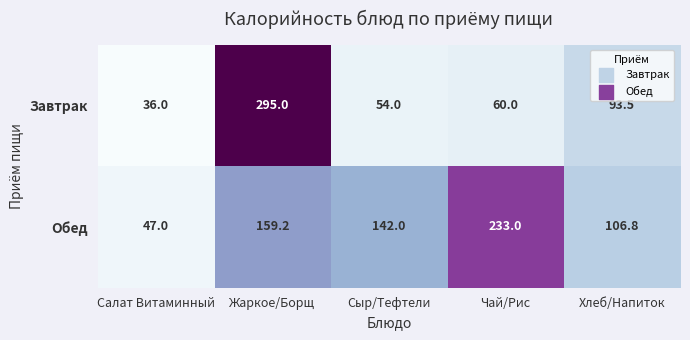

What is the difference between the maximum and minimum values in the Завтрак series?

259.0